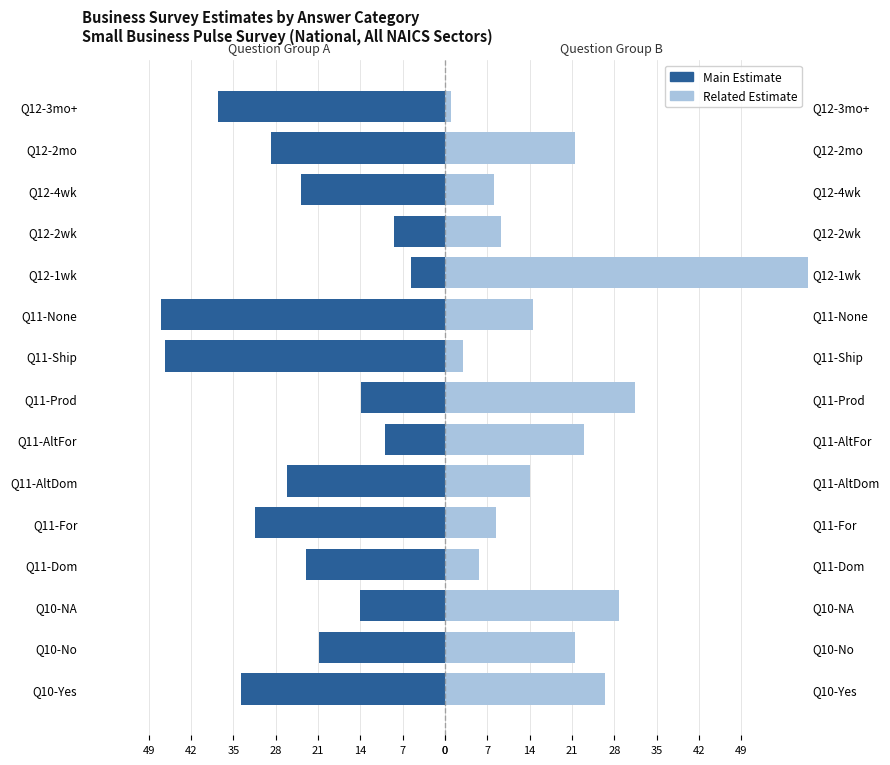

Reading right to left, list all the values displayed in this chart.

Main Estimate: 42=-37.6	35=-28.7	28=-23.8	21=-8.4	14=-5.7	7=-47.0	0=-46.3	49=-13.9	42=-10.0	35=-26.2	28=-31.5	21=-23.0	14=-14.0	7=-20.8	0=-33.7
Related Estimate: 42=1.0	35=21.5	28=8.1	21=9.2	14=60.2	7=14.6	0=2.9	49=31.5	42=23.0	35=14.0	28=8.4	21=5.7	14=28.8	7=21.5	0=26.4